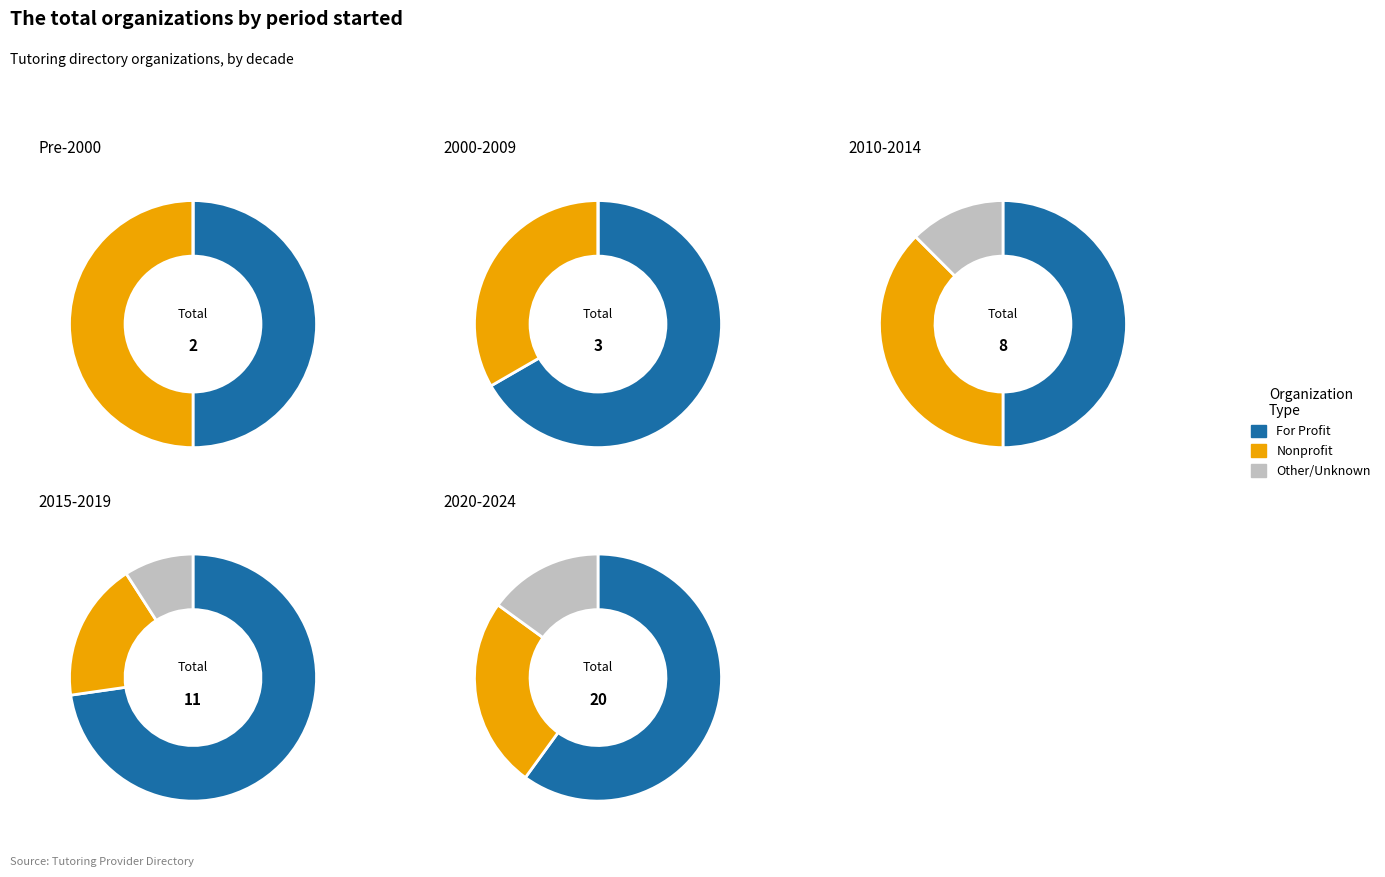

Is 4 the majority of the pie?

No